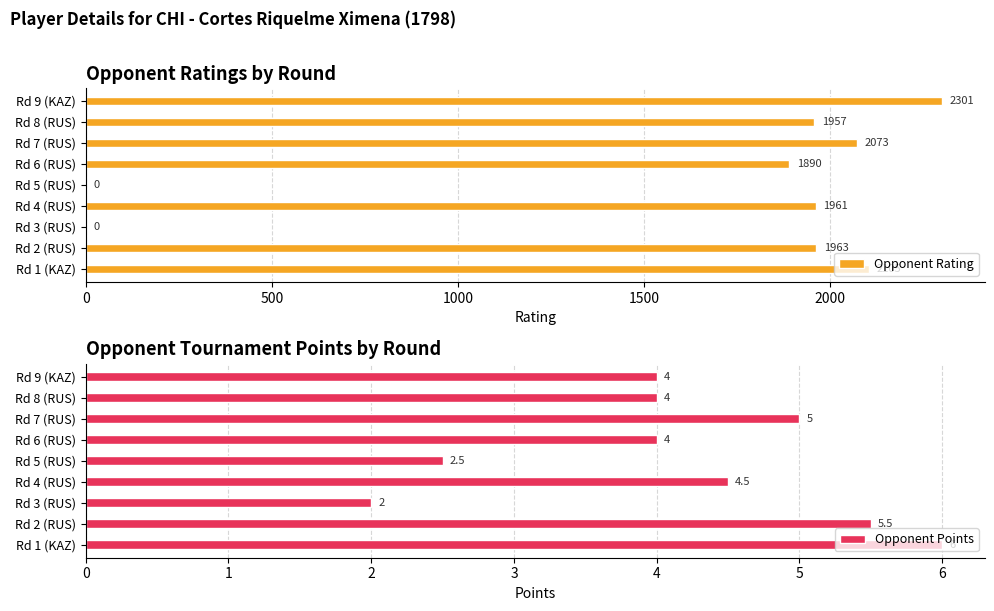

Count the number of data series in this chart.

2